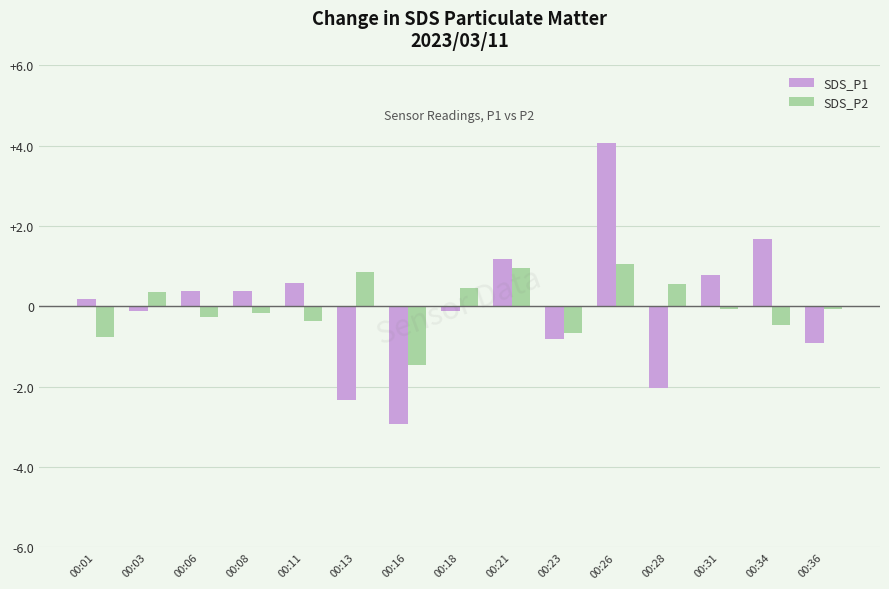

What value does the SDS_P1 series have at 00:11?

0.6